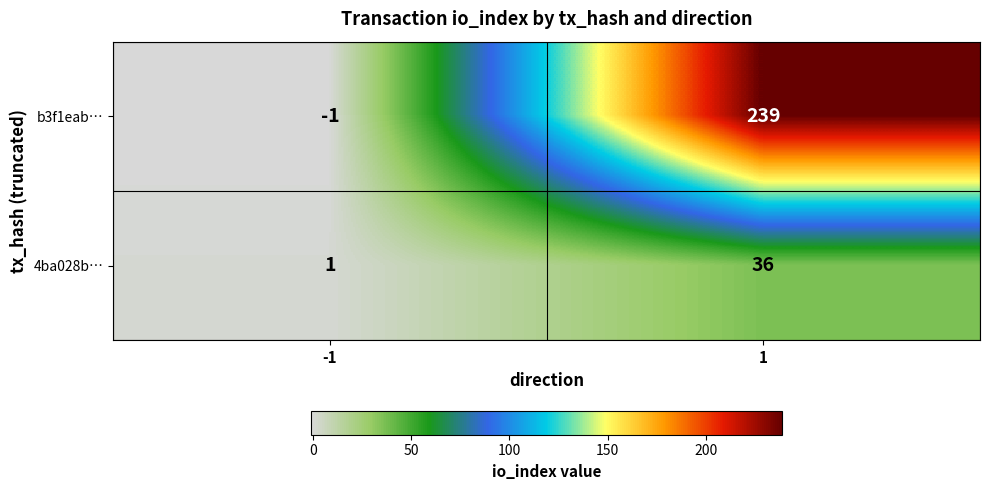

What is the maximum value for b3f1eab…?

239